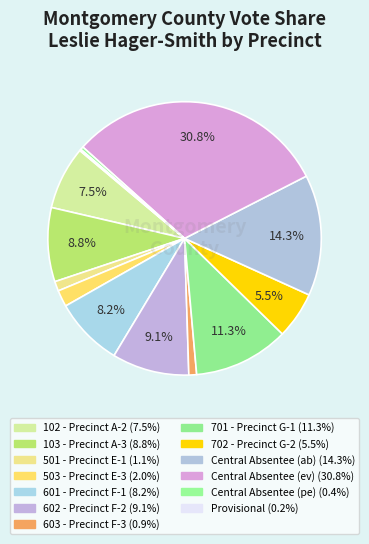

Approximately how many times larger is the value at 501 - Precinct E-1 compared to Central Absentee (ab)?

0.1